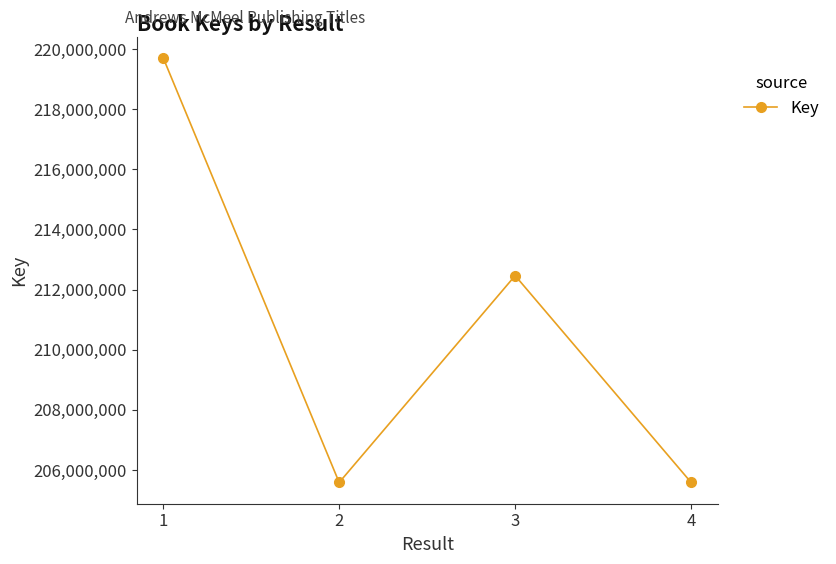

Approximately how many times larger is the value at 3 compared to 4?

1.0